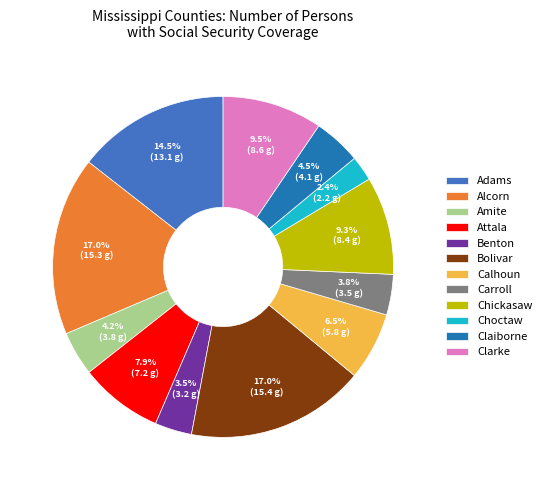

What is the smallest slice in the pie chart?

Choctaw